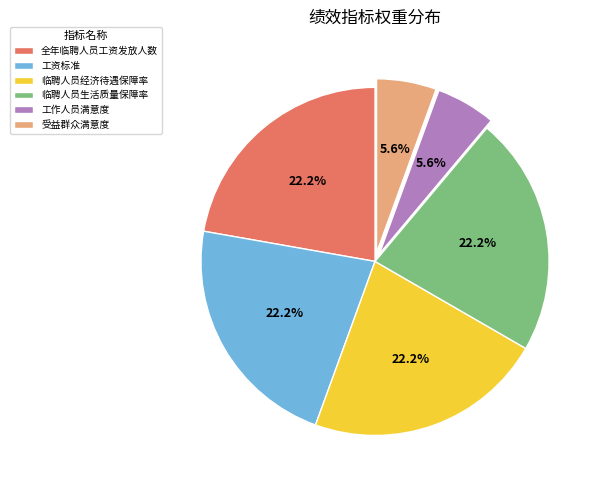

How much of the chart is everything except 临聘人员生活质量保障率?

77.8%